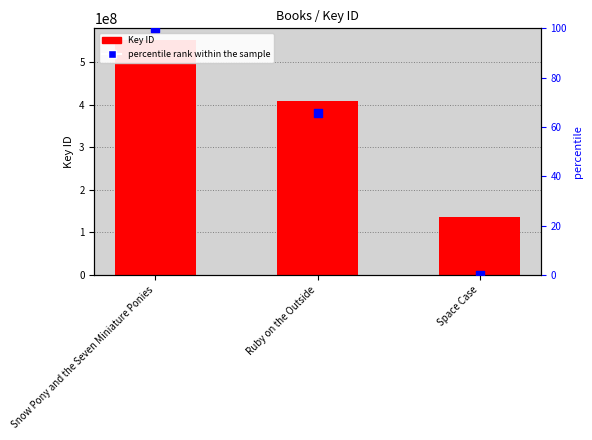

Which series contains the highest Y value?

Key ID